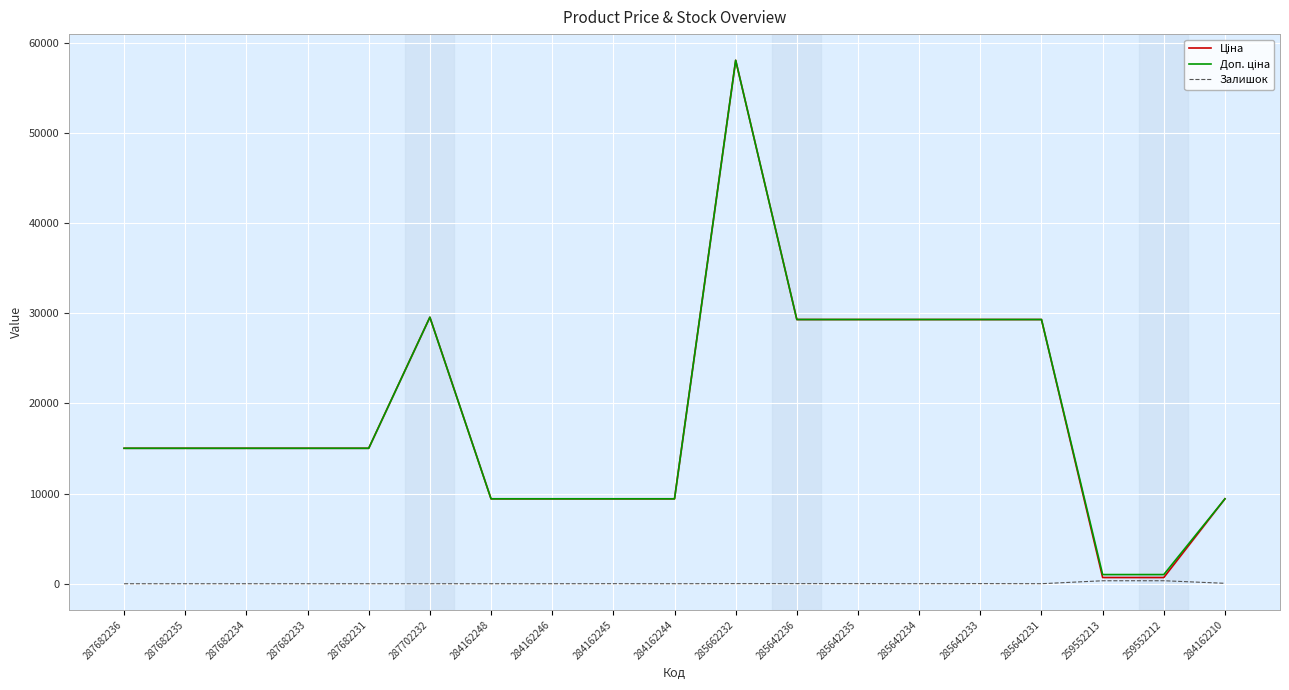

What are all the series names shown in the legend?

Ціна, Доп. ціна, Залишок